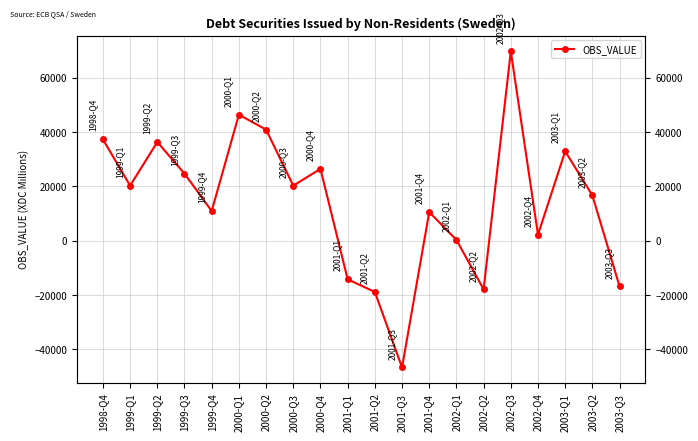

How many distinct data groups are displayed?

1